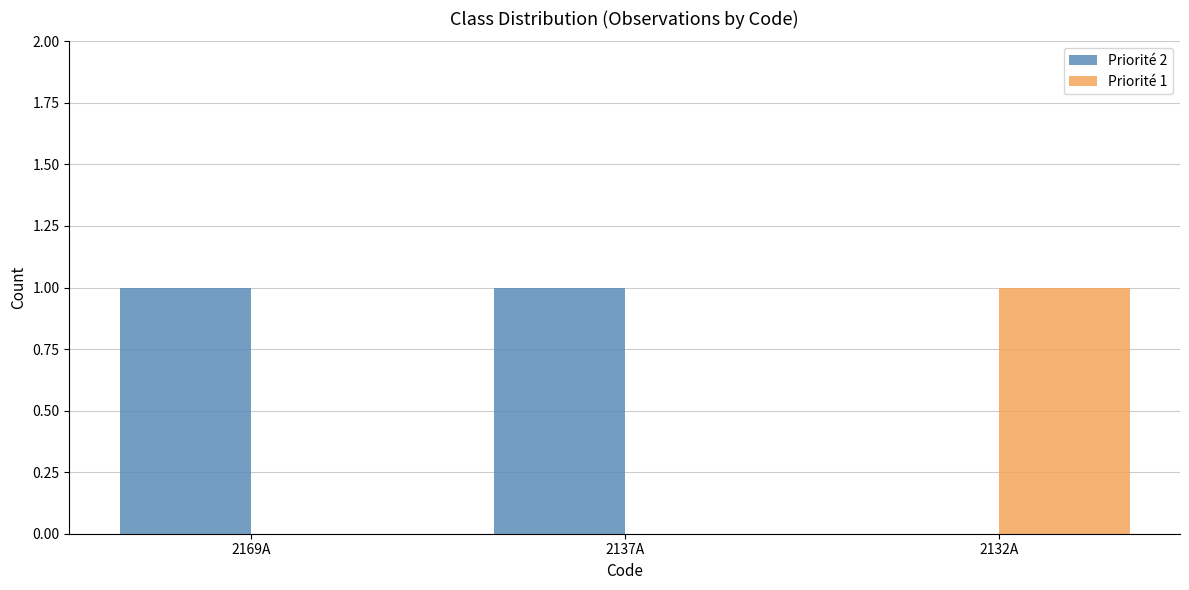

What is the spread (max minus min) of values at 2169A?

1